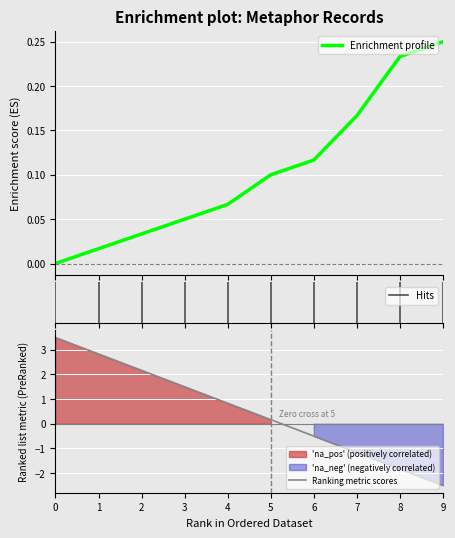

Reading left to right, list all the values displayed in this chart.

0.0	0.0	0.0	0.1	0.1	0.1	0.1	0.2	0.2	0.2